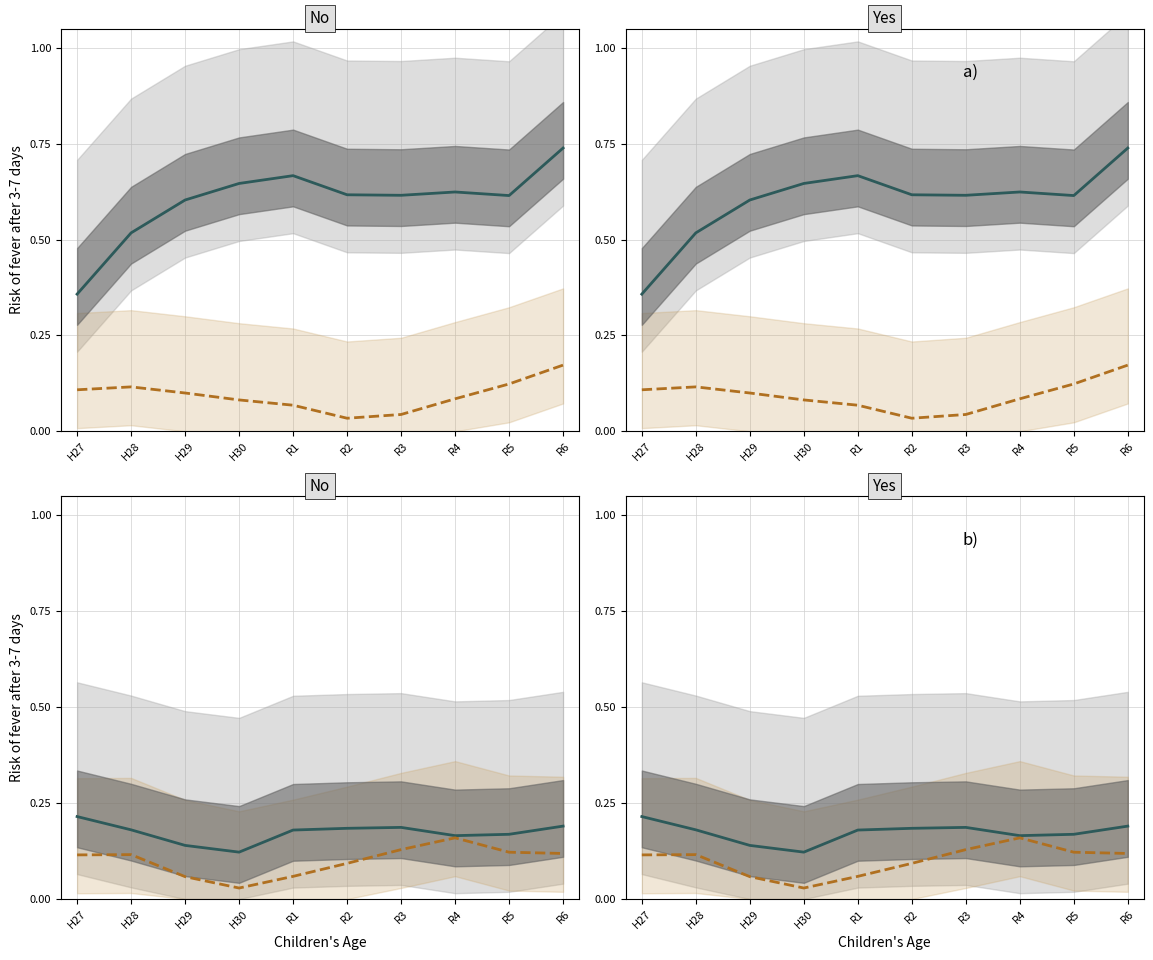

What is the value of the 放火 point at the 1st from the left?

0.1